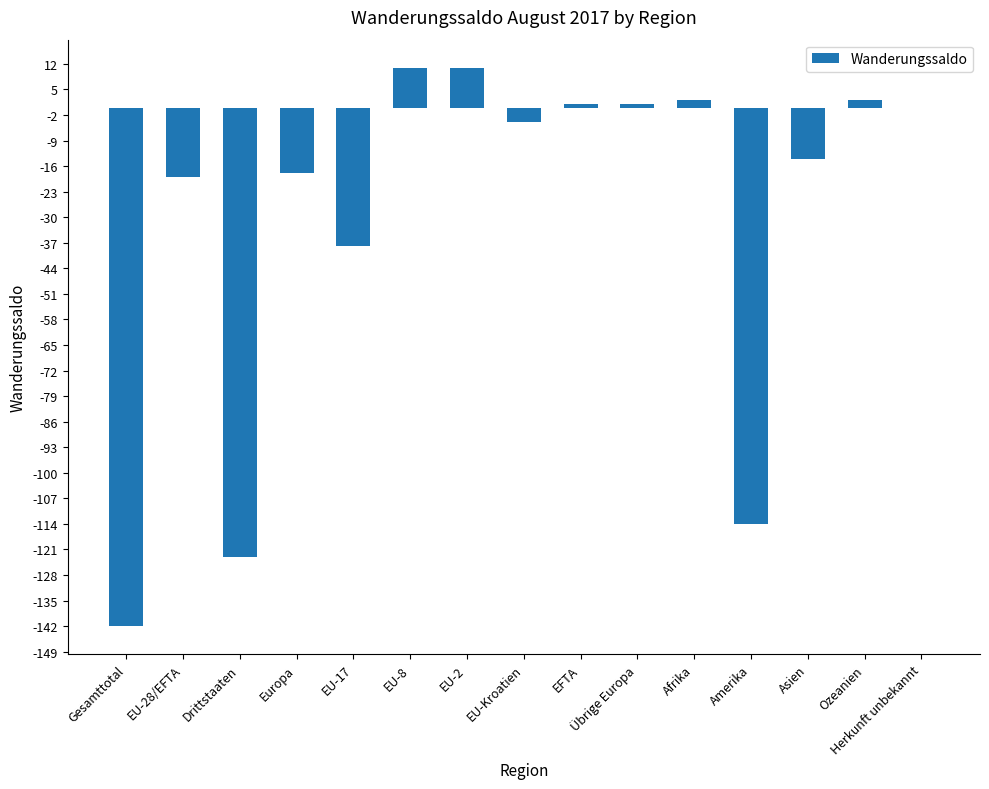

What is the change in value from Europa to EU-Kroatien?

+14